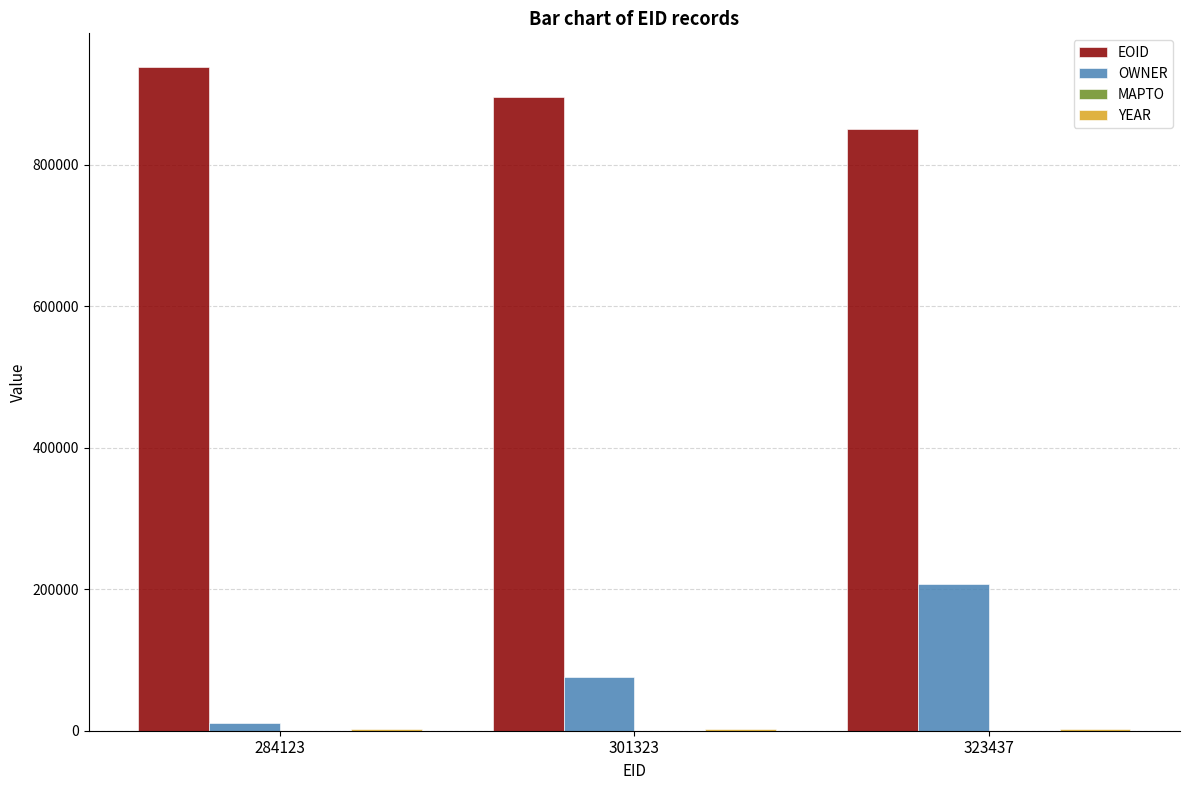

At which category is the sum across all series the highest?

323437